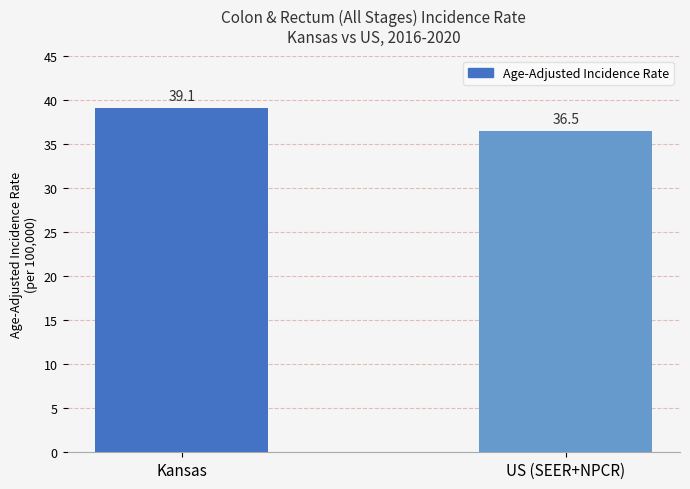

Between US (SEER+NPCR) and Kansas, which is larger?

Kansas